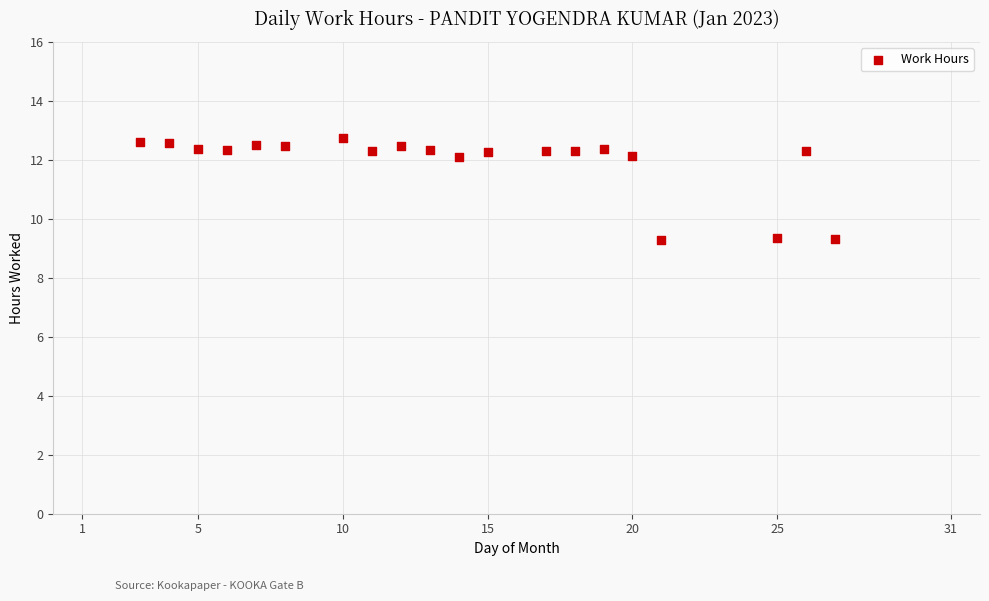

What is the range of X values (max minus min)?

24.0